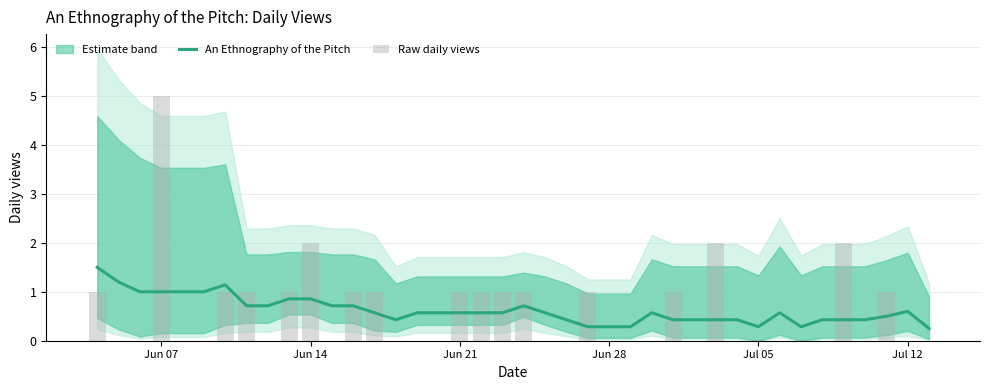

Is the value of Raw daily views at 15 greater than the value of An Ethnography of the Pitch at Jun 21?

No